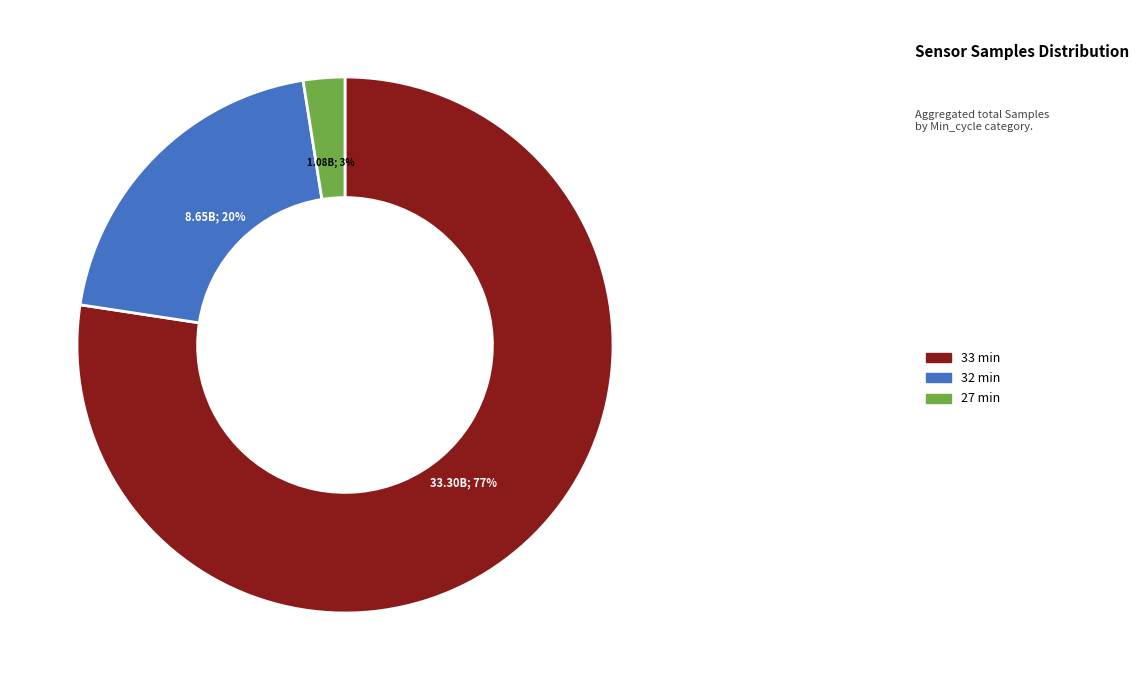

Is there any slice that represents more than half of the pie?

Yes